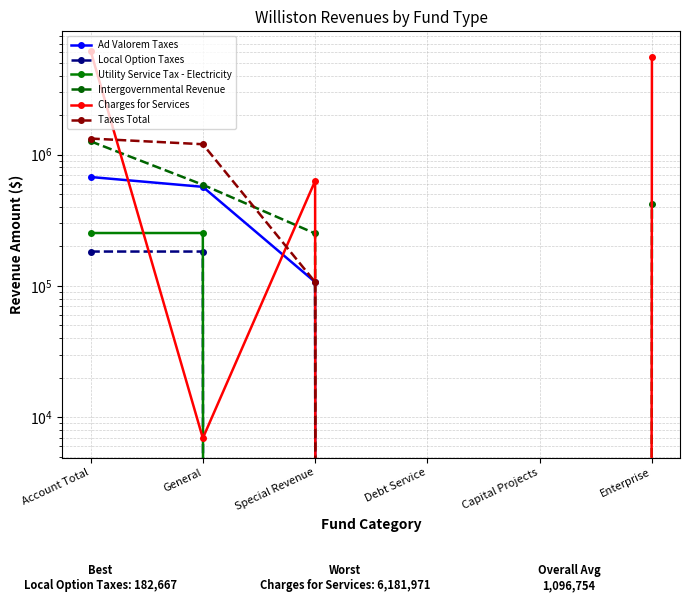

Between Special Revenue and General, which is larger?

General